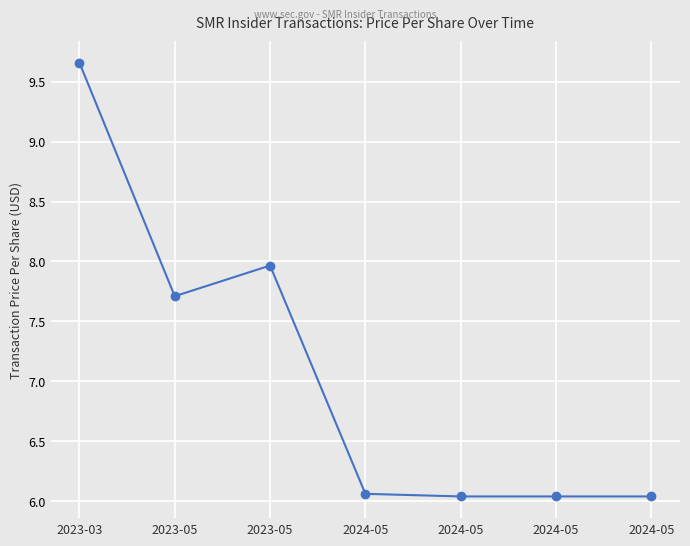

What is the sum of the values at 2024-05 and 2024-05?

12.1